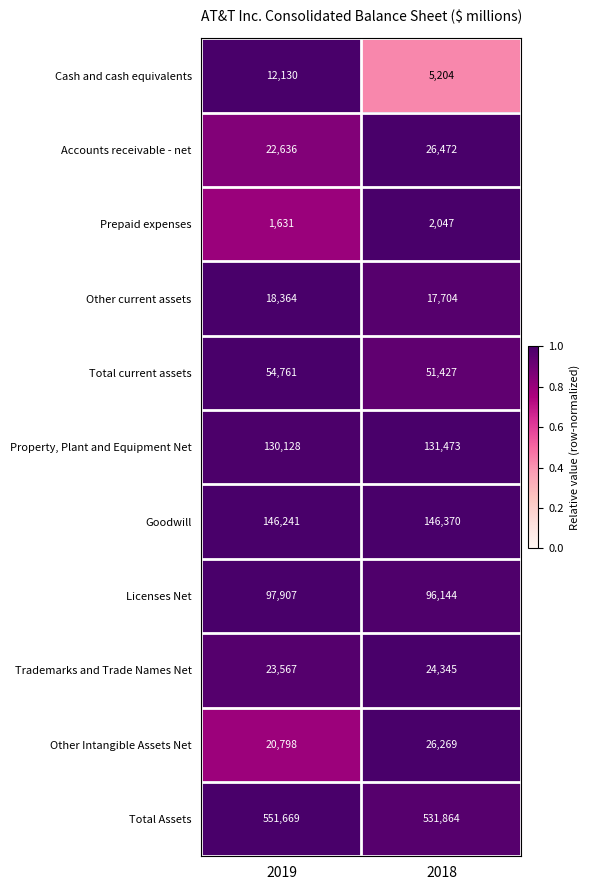

Reading left to right, extract all data points from this chart.

Cash and cash equivalents: 12130	5204
Accounts receivable - net: 22636	26472
Prepaid expenses: 1631	2047
Other current assets: 18364	17704
Total current assets: 54761	51427
Property, Plant and Equipment Net: 130128	131473
Goodwill: 146241	146370
Licenses Net: 97907	96144
Trademarks and Trade Names Net: 23567	24345
Other Intangible Assets Net: 20798	26269
Total Assets: 551669	531864